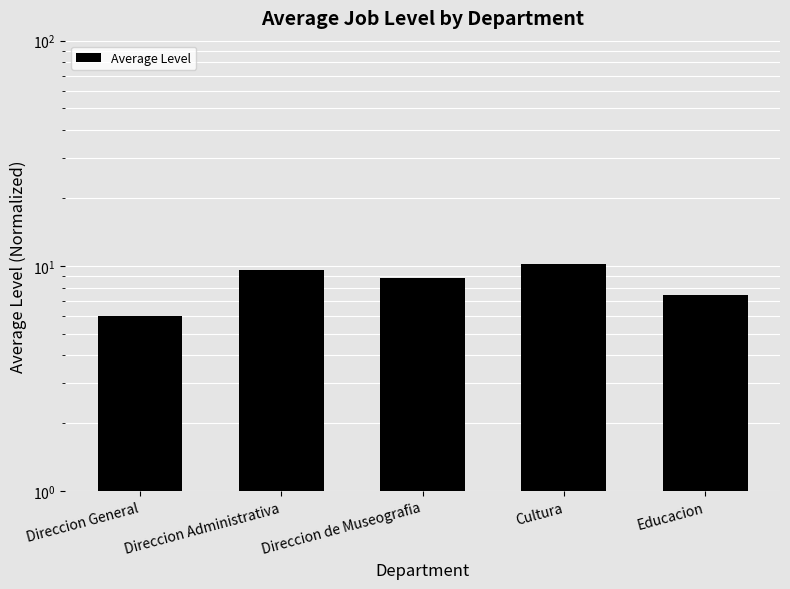

Reading left to right, extract all data points from this chart.

Direccion General=6.0	Direccion Administrativa=9.6	Direccion de Museografia=8.8	Cultura=10.2	Educacion=7.4